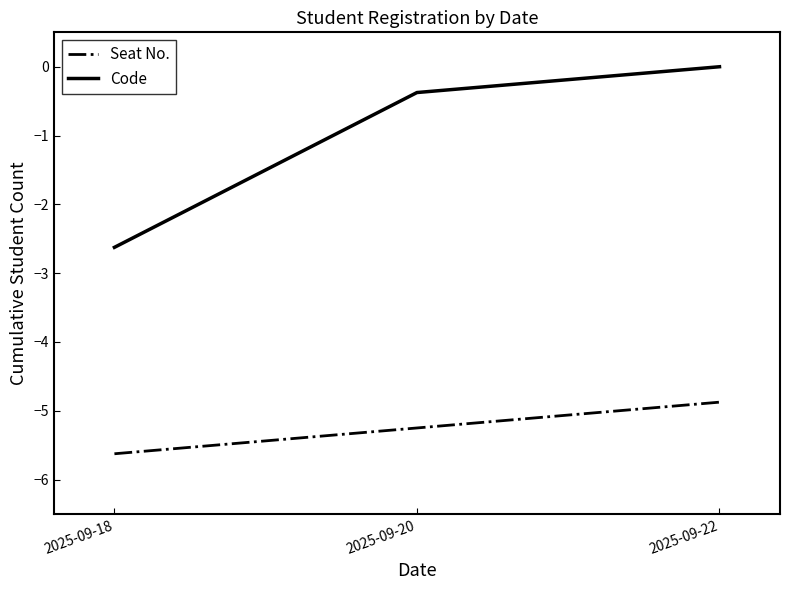

How many values in the Seat No. series exceed -5?

1